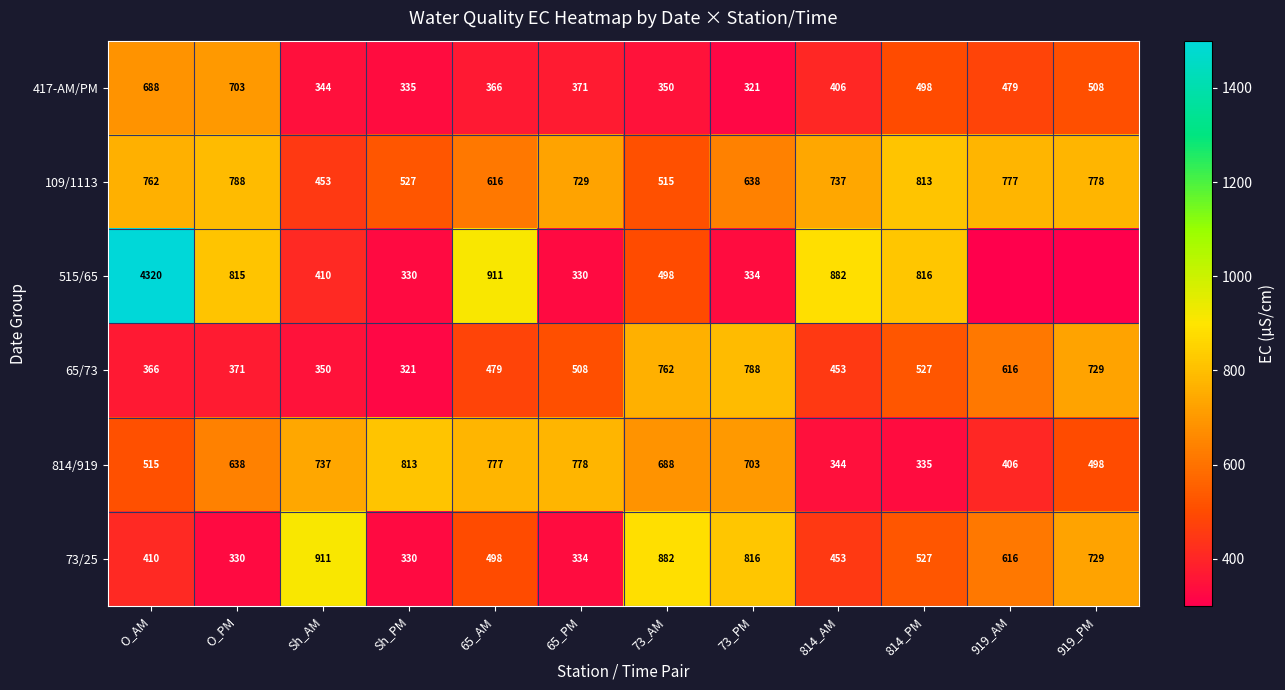

Which category has the highest value in the 417-AM/PM series?

O_PM